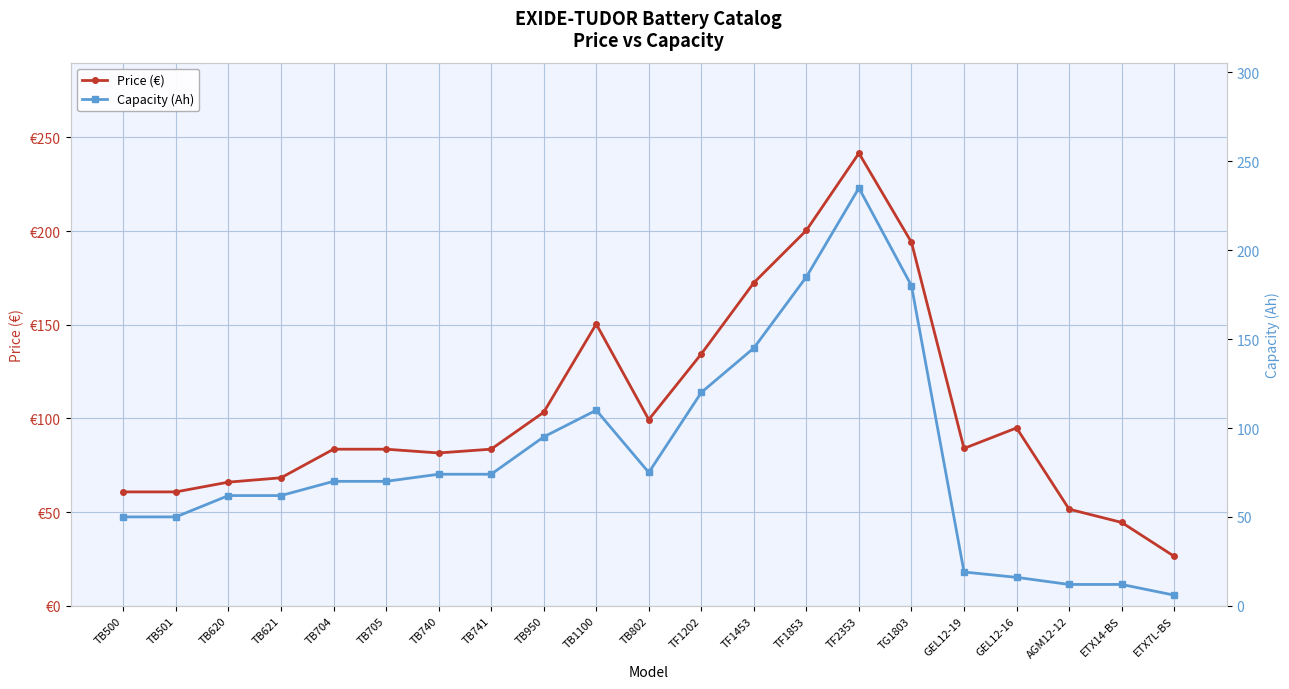

Reading left to right, what are all the values shown in this chart?

Price (€): TB500=60.8	TB501=60.8	TB620=66.0	TB621=68.3	TB704=83.6	TB705=83.6	TB740=81.6	TB741=83.6	TB950=103.3	TB1100=150.4	TB802=99.4	TF1202=134.5	TF1453=172.5	TF1853=200.4	TF2353=241.6	TG1803=194.0	GEL12-19=84.0	GEL12-16=95.0	AGM12-12=51.6	ETX14-BS=44.5	ETX7L-BS=26.4
Capacity (Ah): TB500=50.0	TB501=50.0	TB620=62.0	TB621=62.0	TB704=70.0	TB705=70.0	TB740=74.0	TB741=74.0	TB950=95.0	TB1100=110.0	TB802=75.0	TF1202=120.0	TF1453=145.0	TF1853=185.0	TF2353=235.0	TG1803=180.0	GEL12-19=19.0	GEL12-16=16.0	AGM12-12=12.0	ETX14-BS=12.0	ETX7L-BS=6.0